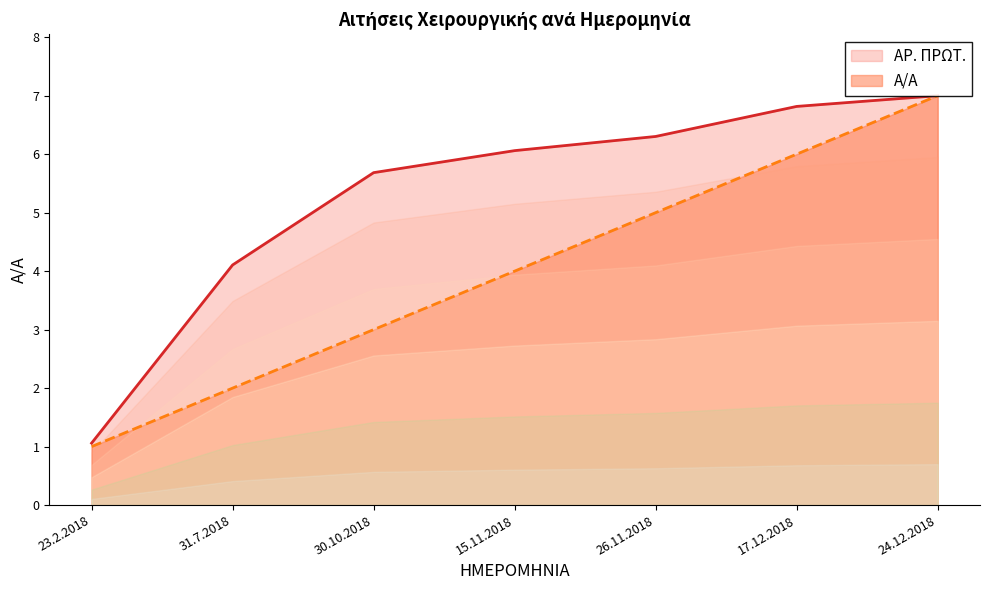

Which series has the largest total across all categories?

ΑΡ. ΠΡΩΤ.